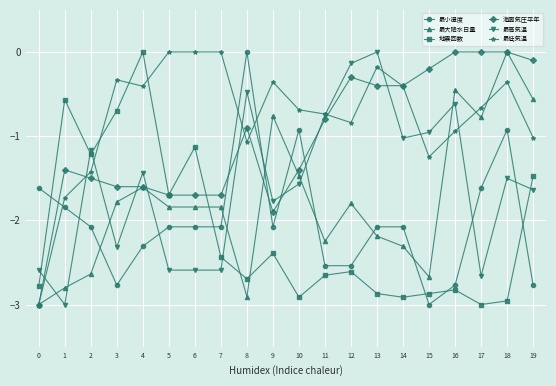

The value of 最高気温 at 4 is -0.8. True or false?

False